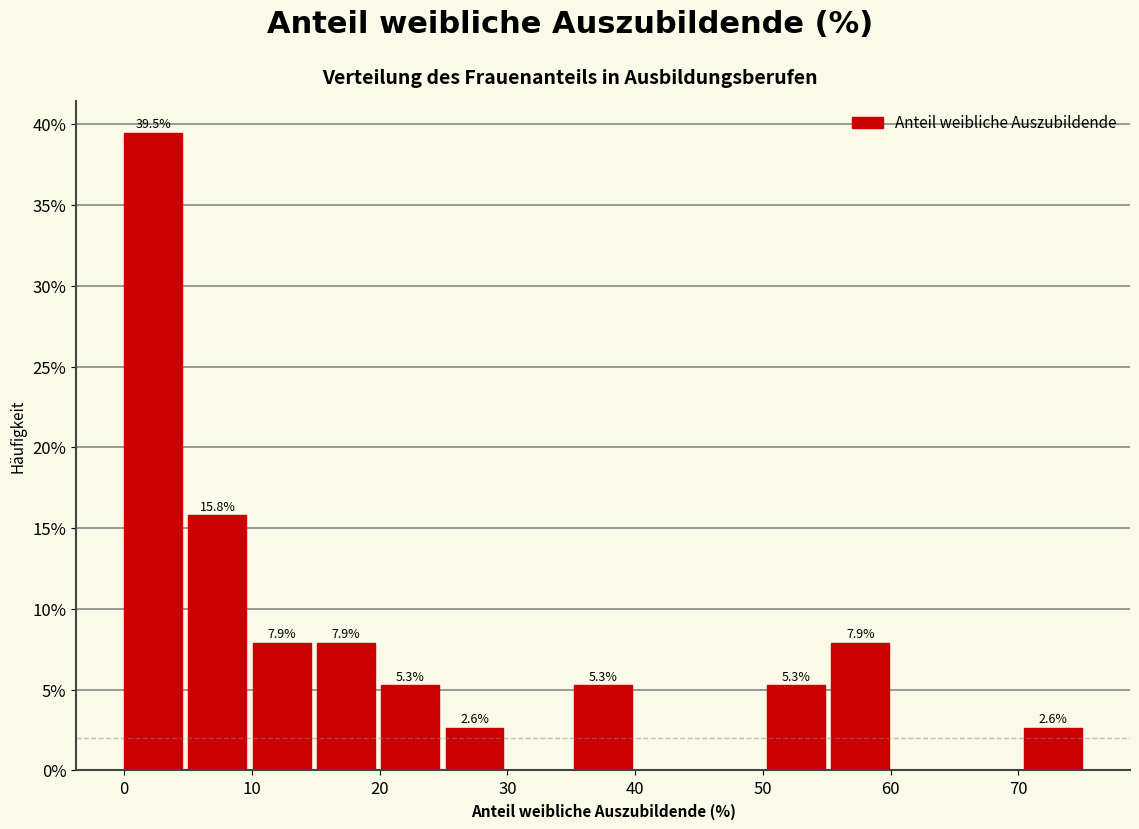

Over which range of the x-axis is the bar tallest?

0 to 5